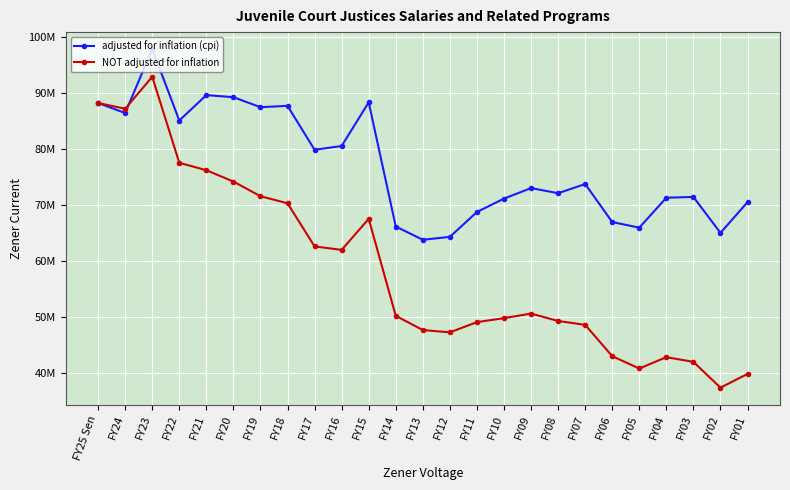

Between FY24 and FY14, which series saw the biggest shift?

NOT adjusted for inflation